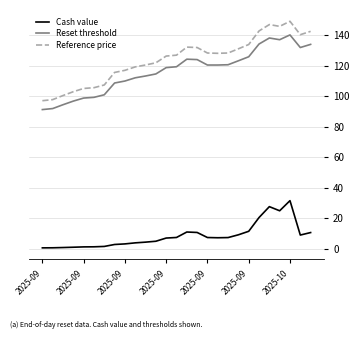

Which series has the widest spread of values?

Reference price